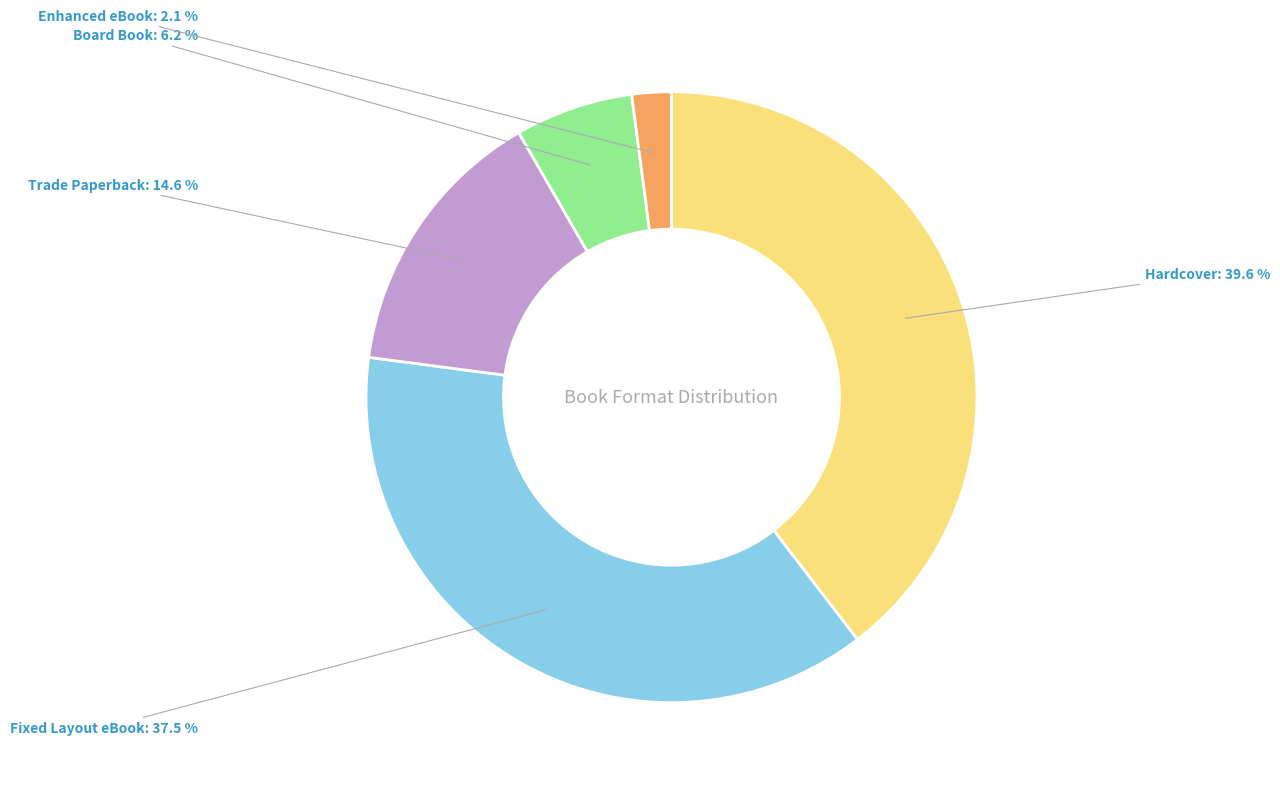

Does Fixed Layout eBook represent more than half of the total?

No